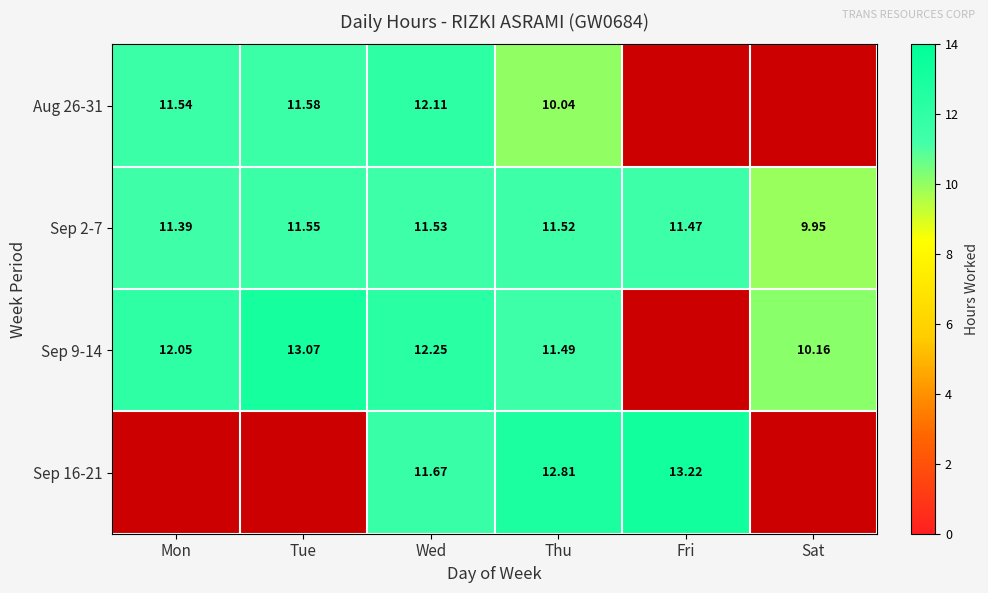

Is the value of Sep 2-7 at Fri greater than the value of Sep 16-21 at Thu?

No